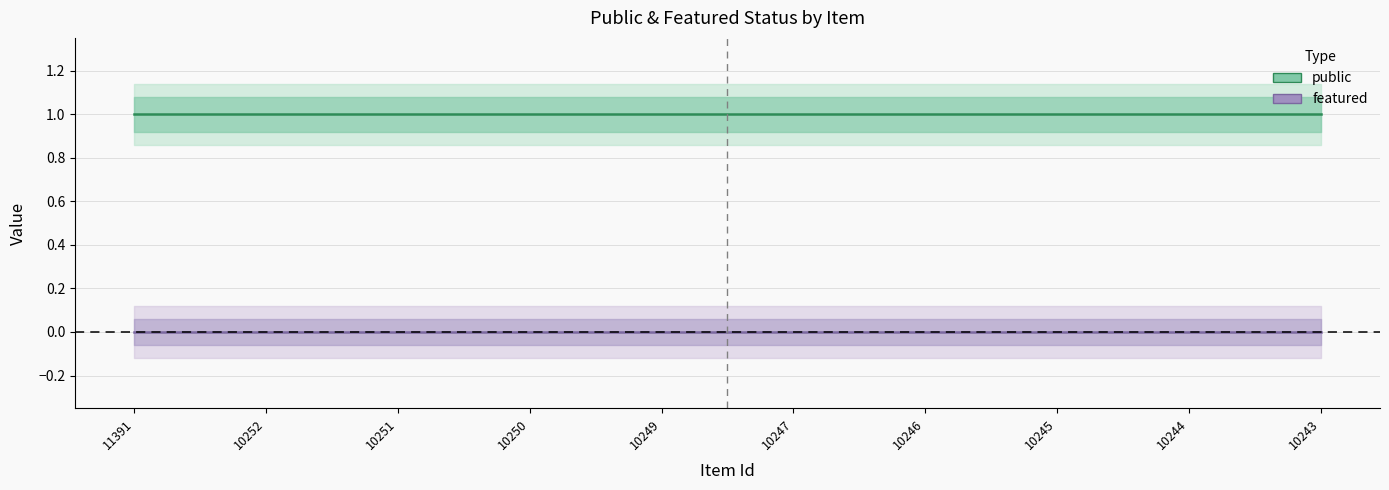

Where is public nearest to the value 1?

11391